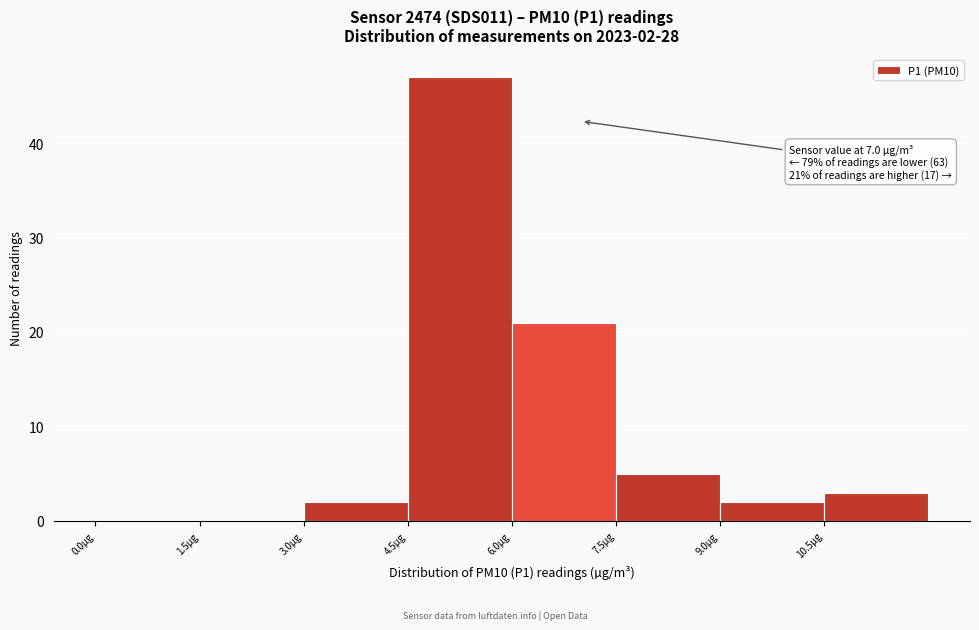

Which range on the x-axis has the tallest bar?

4.5 to 6.0